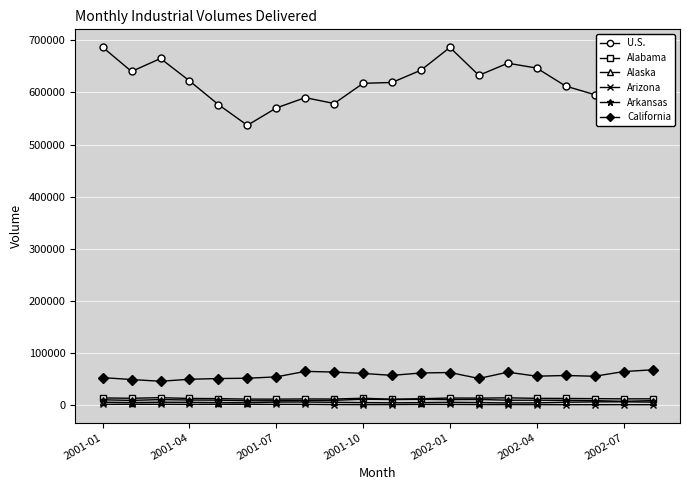

What is the maximum value shown in the chart?

686540